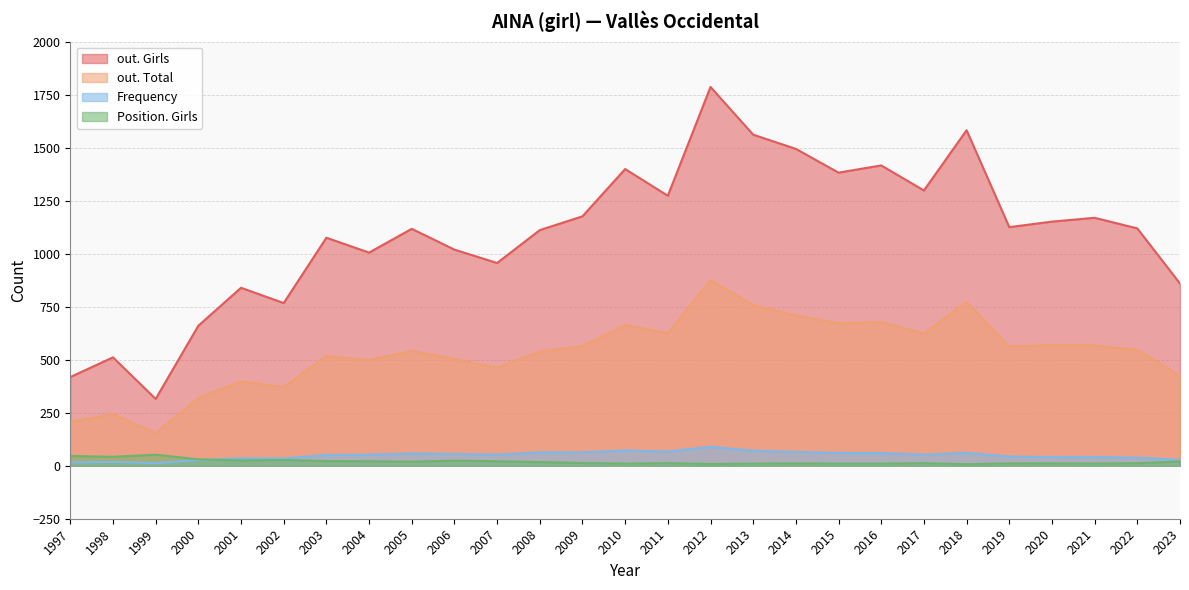

At how many categories does at least one series exceed 825?

22